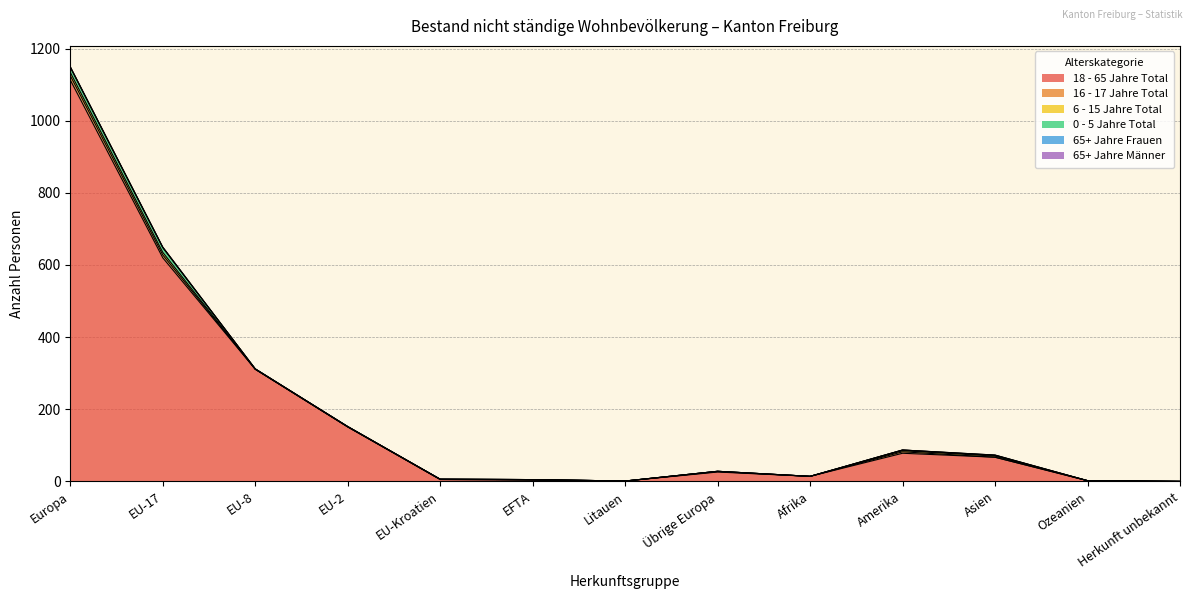

How many interior local peaks does the 16 - 17 Jahre Total series have?

3